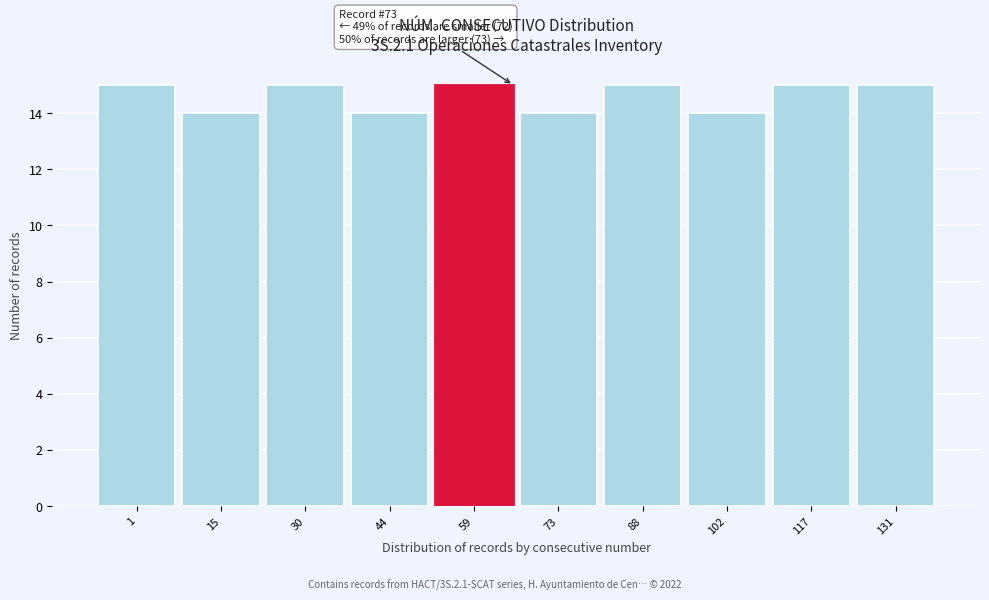

Reading left to right, extract all data points from this chart.

1=15	15=14	30=15	44=14	59=15	73=14	88=15	102=14	117=15	131=15